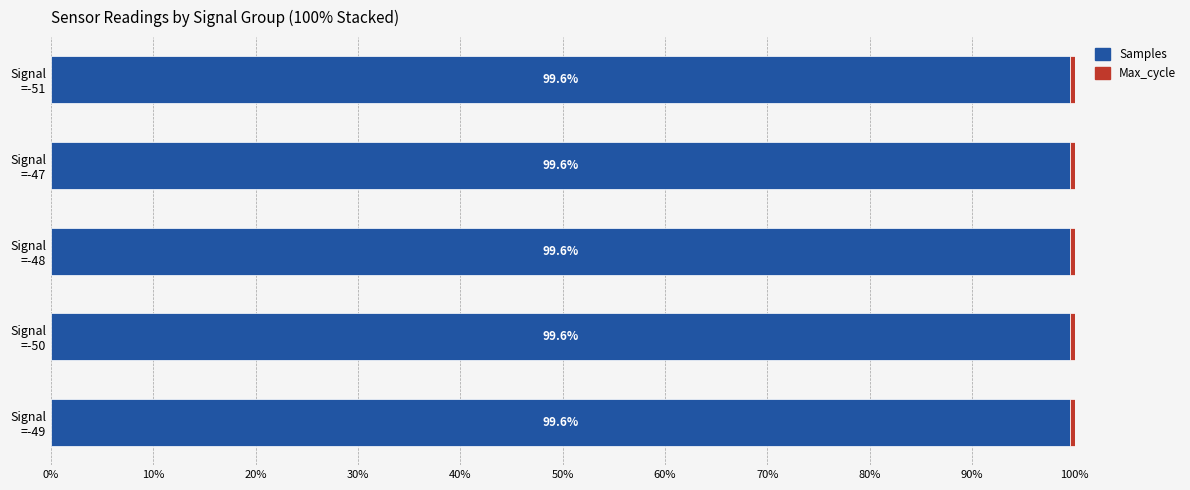

What is the highest value of the Samples series?

99.6